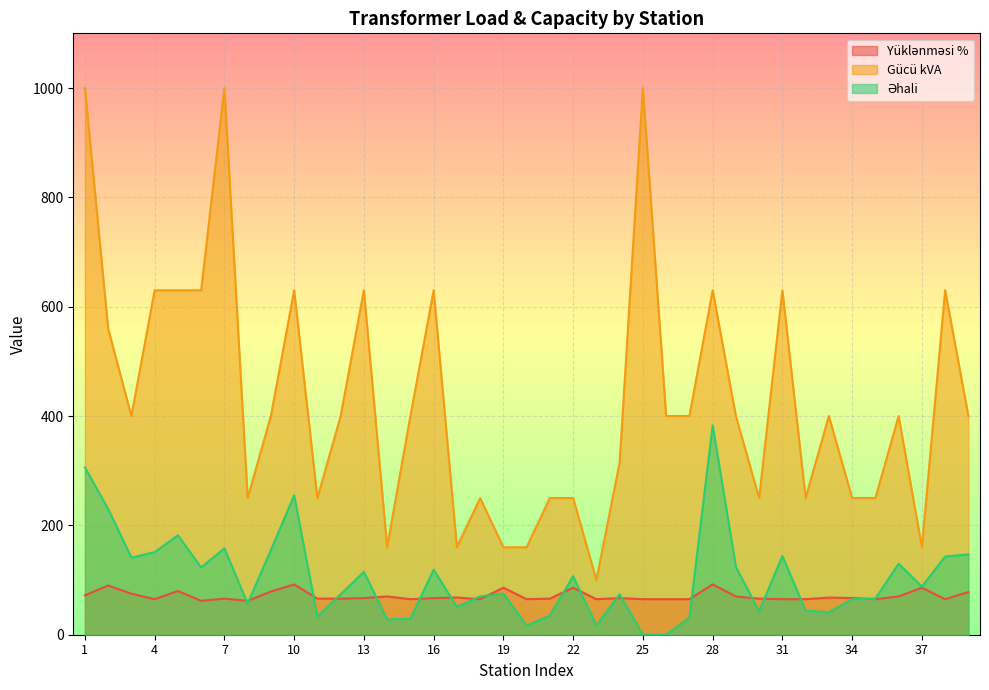

Which series has the largest range (max minus min)?

Gücü kVA